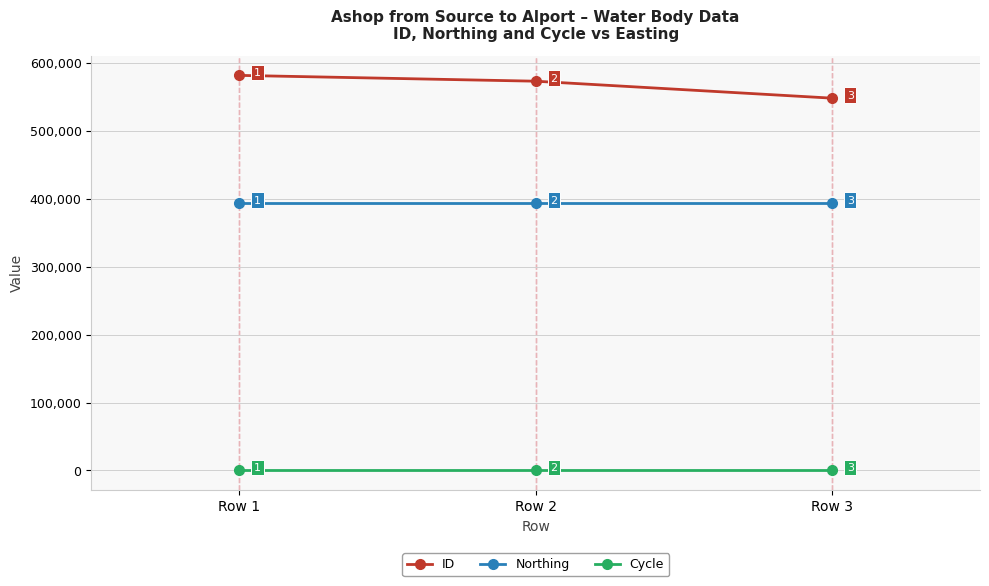

How many distinct data groups are displayed?

3